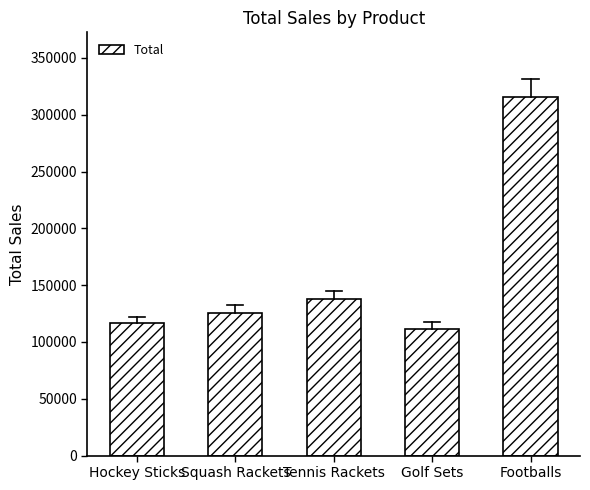

What is the difference between the values at Footballs and Squash Rackets?

189756